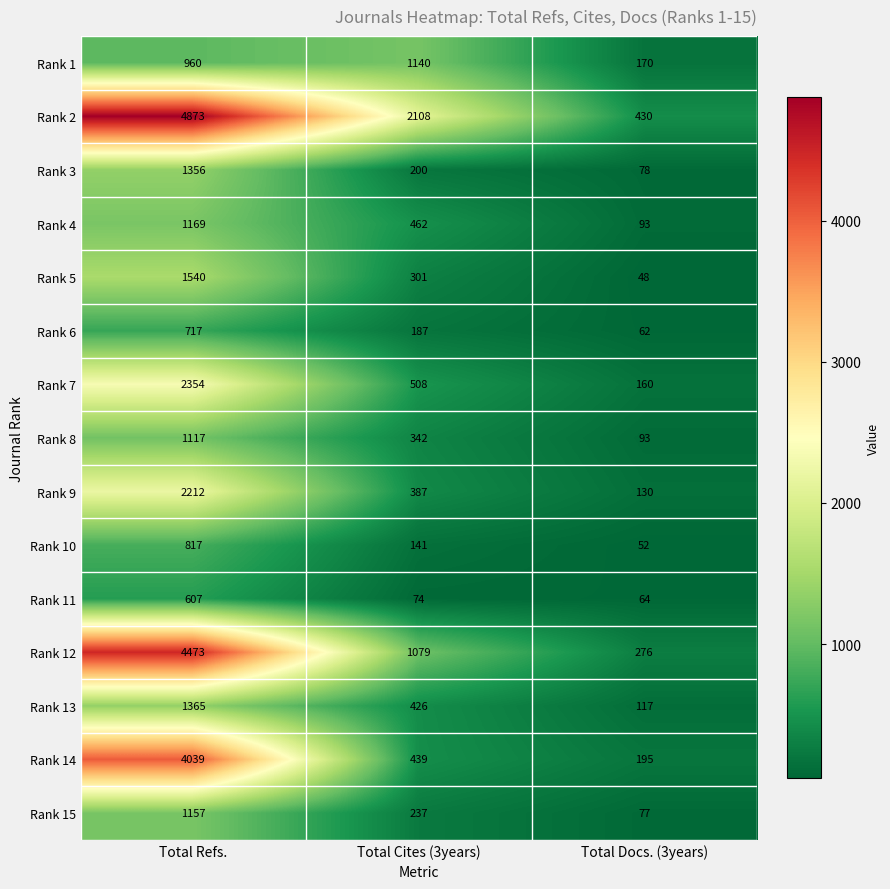

Count the Rank 5 values in the range 48 to 1540.

3